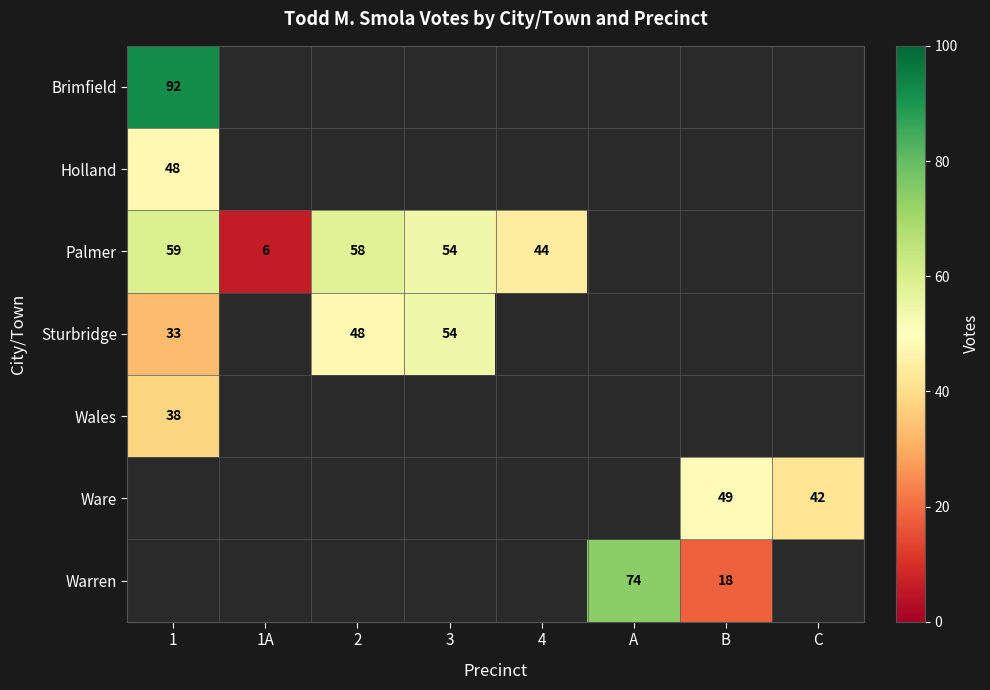

True or false: Sturbridge has a value of 48 at 2.

True